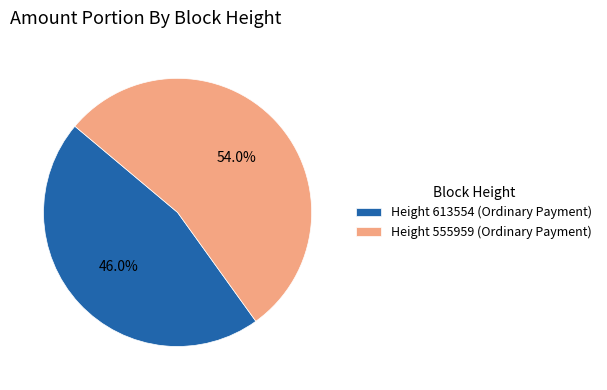

Count the number of slices in the pie.

2